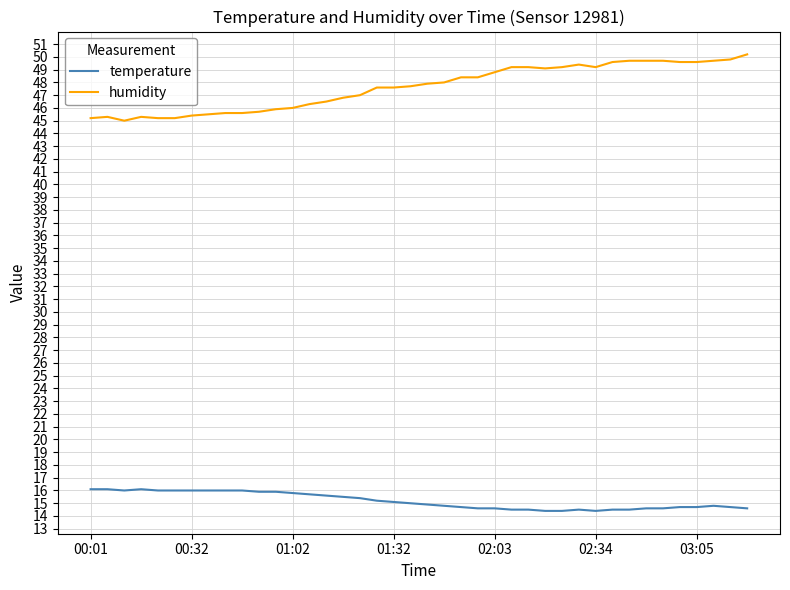

List the series in order of their peak value, highest first.

humidity, temperature